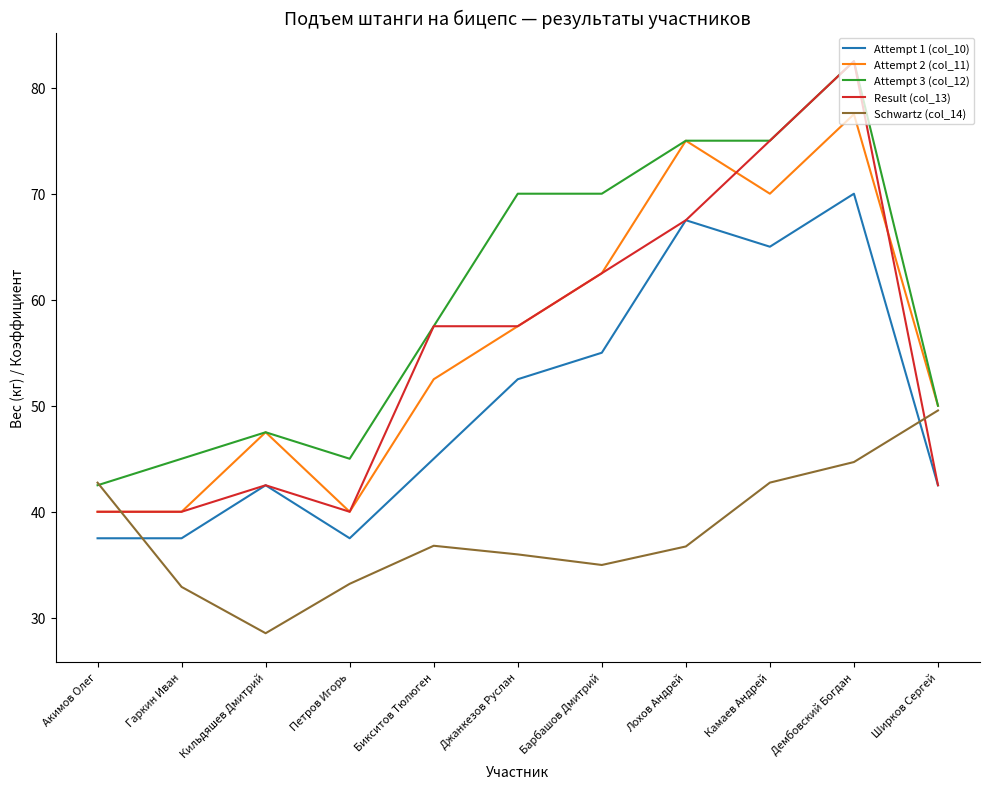

The Schwartz (col_14) series shows 63.6 at Акимов Олег. True or false?

False